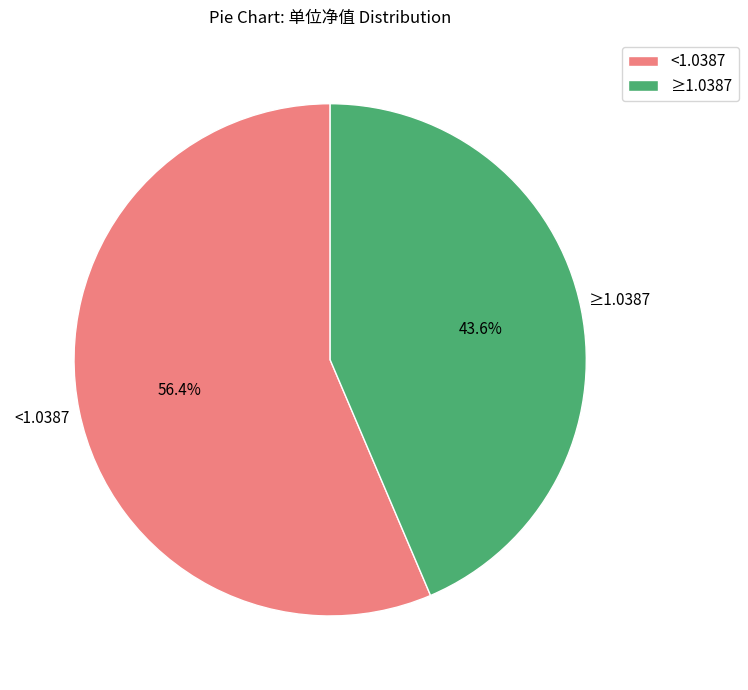

Is there a majority slice in this chart?

Yes